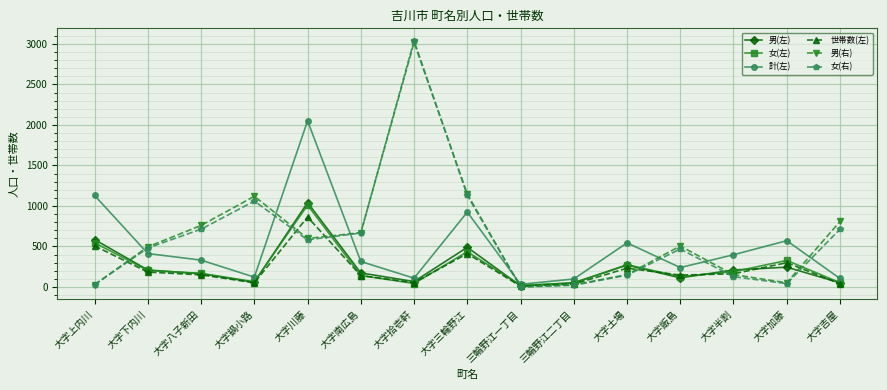

What is the highest value of the 男(左) series?

1041